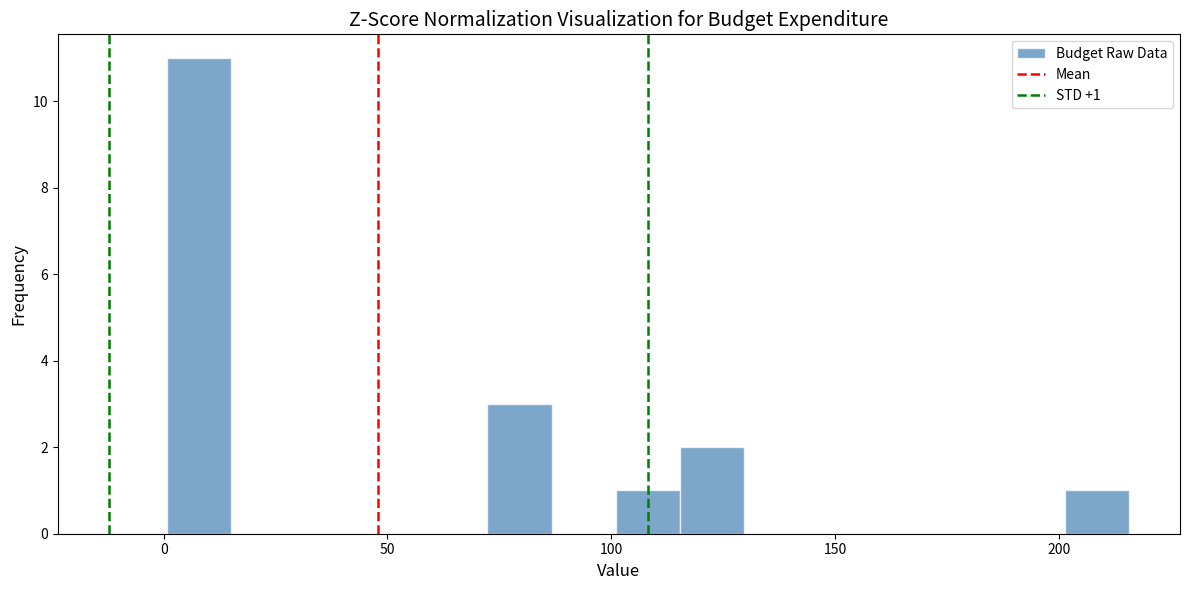

Read against the x-axis, roughly where is the centre of the tallest bar?

10